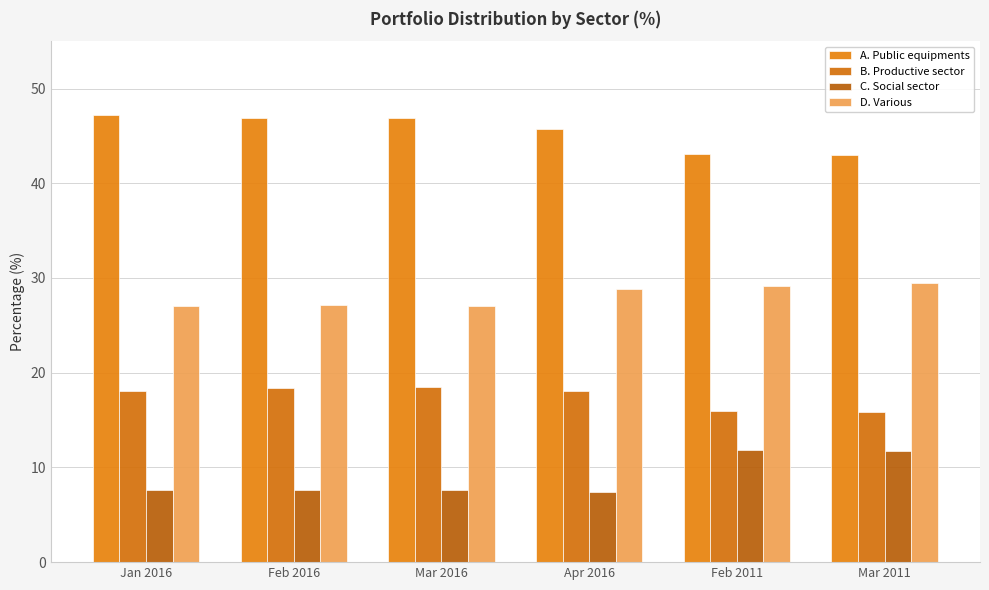

The value of B. Productive sector at Mar 2011 is 15.8. True or false?

True